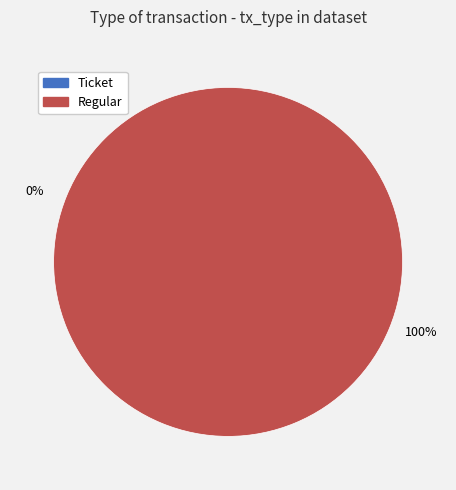

Which slice represents more than half of the pie?

Regular